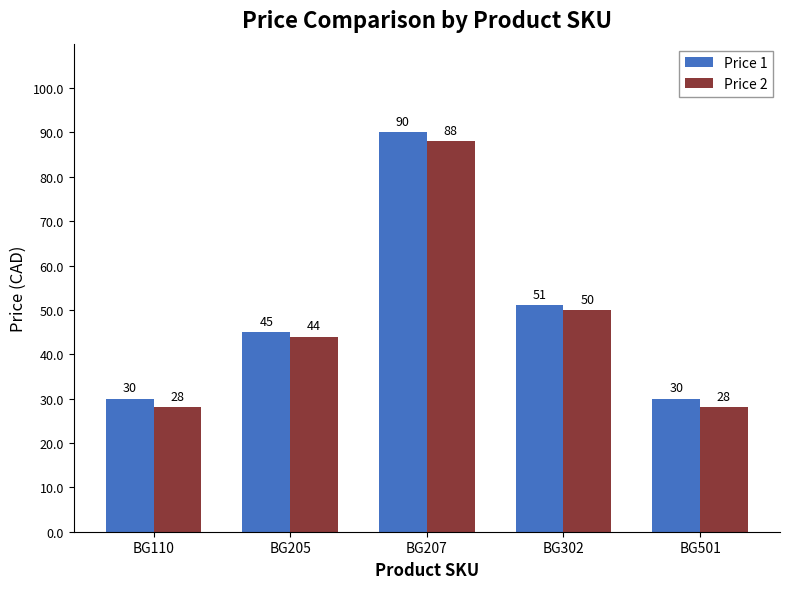

Reading right to left, what are all the values shown in this chart?

Price 1: 30	51	90	45	30
Price 2: 28	50	88	44	28